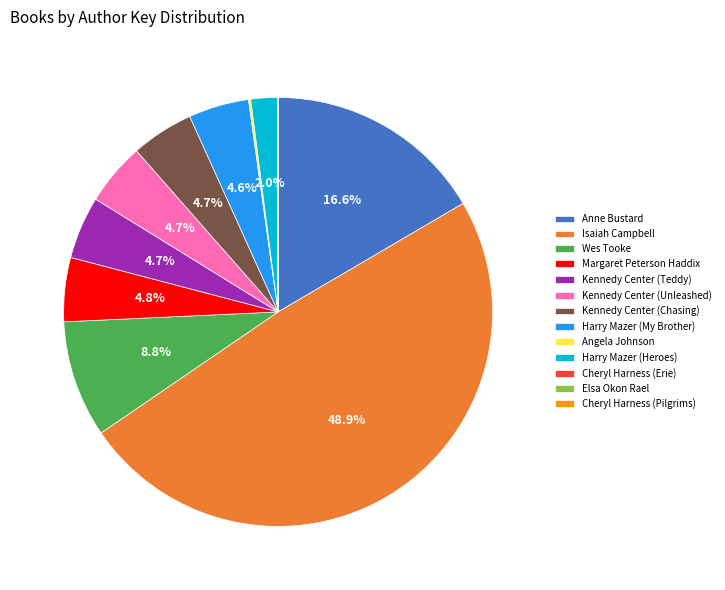

What is the total percentage of Margaret Peterson Haddix and Kennedy Center (Chasing)?

9.5%